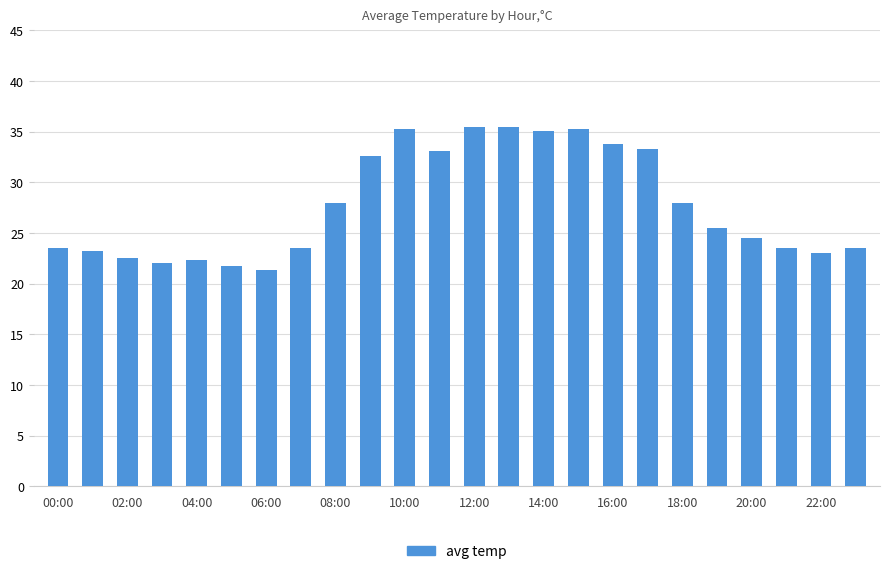

Count the number of values greater than 25.

12